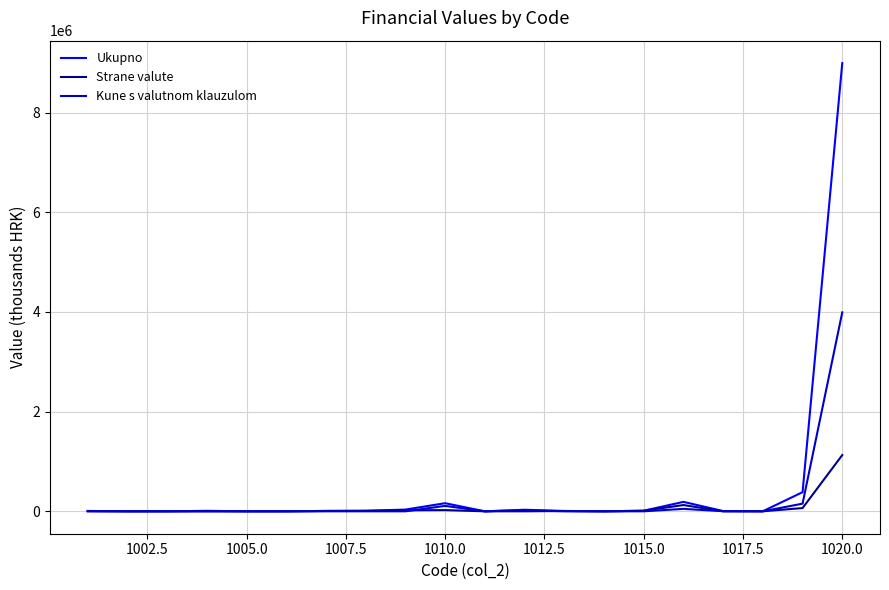

What is the maximum value for Kune s valutnom klauzulom?

3992231